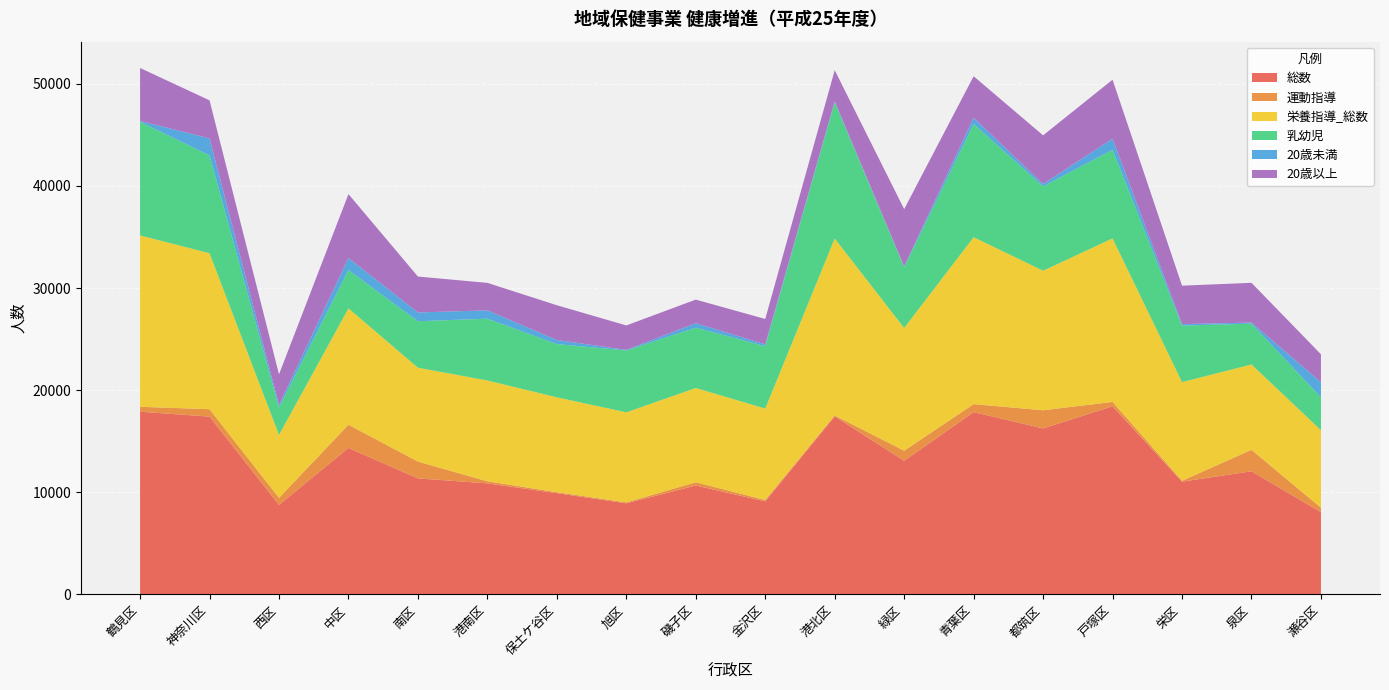

Reading left to right, extract all data points from this chart.

総数: 17886	17410	8761	14339	11355	10870	9909	8914	10661	9106	17430	13079	17848	16248	18422	11039	12054	8048
運動指導: 484	724	687	2271	1648	200	100	94	316	137	91	989	784	1782	424	87	2099	436
栄養指導_総数: 16786	15280	6164	11400	9195	9878	9290	8820	9233	8954	17334	12021	16352	13670	16019	9662	8363	7594
乳幼児: 11130	9584	2696	3757	4554	6055	5214	6064	5912	6116	13338	5951	11105	8260	8683	5536	3998	3221
20歳未満: 84	1659	247	1175	858	813	403	50	438	175	90	66	596	234	1084	146	106	1482
20歳以上: 5188	3732	2995	6262	3518	2694	3402	2399	2309	2485	3057	5626	4064	4766	5778	3765	3894	2732